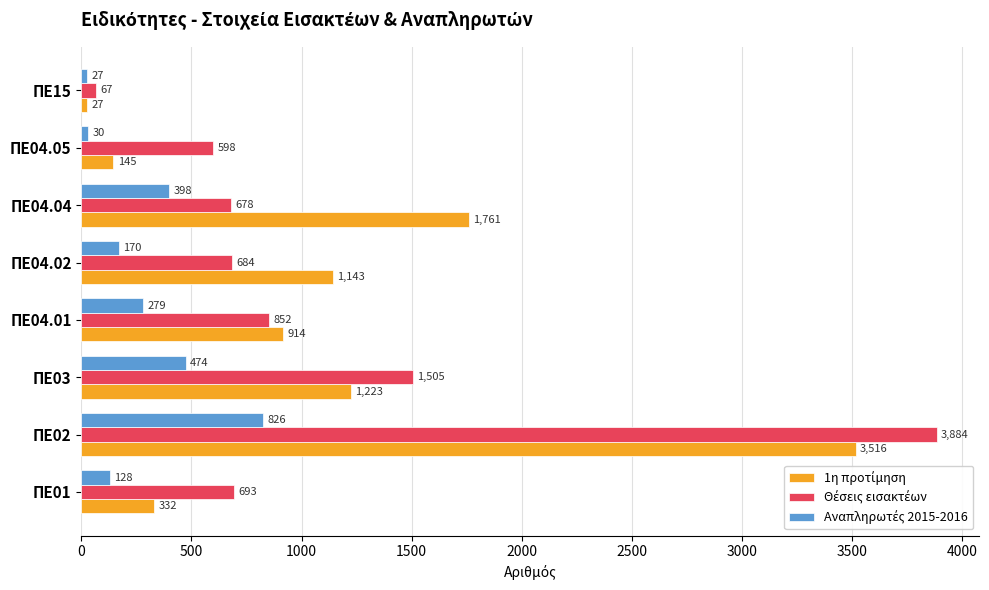

At which category is the sum across all series the highest?

ΠΕ02